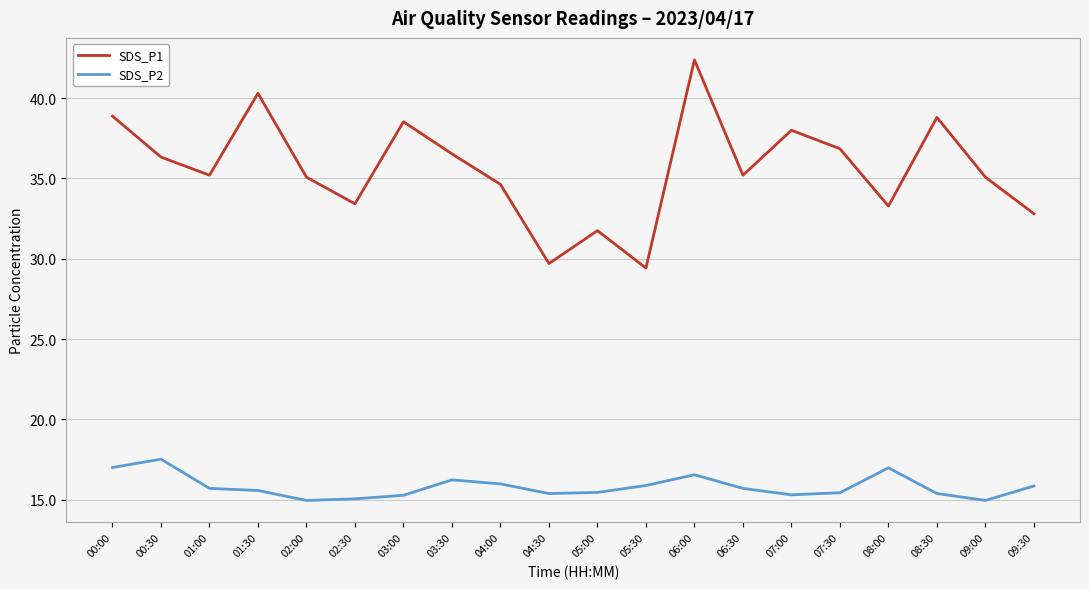

List the series in order of their overall mean, highest first.

SDS_P1, SDS_P2